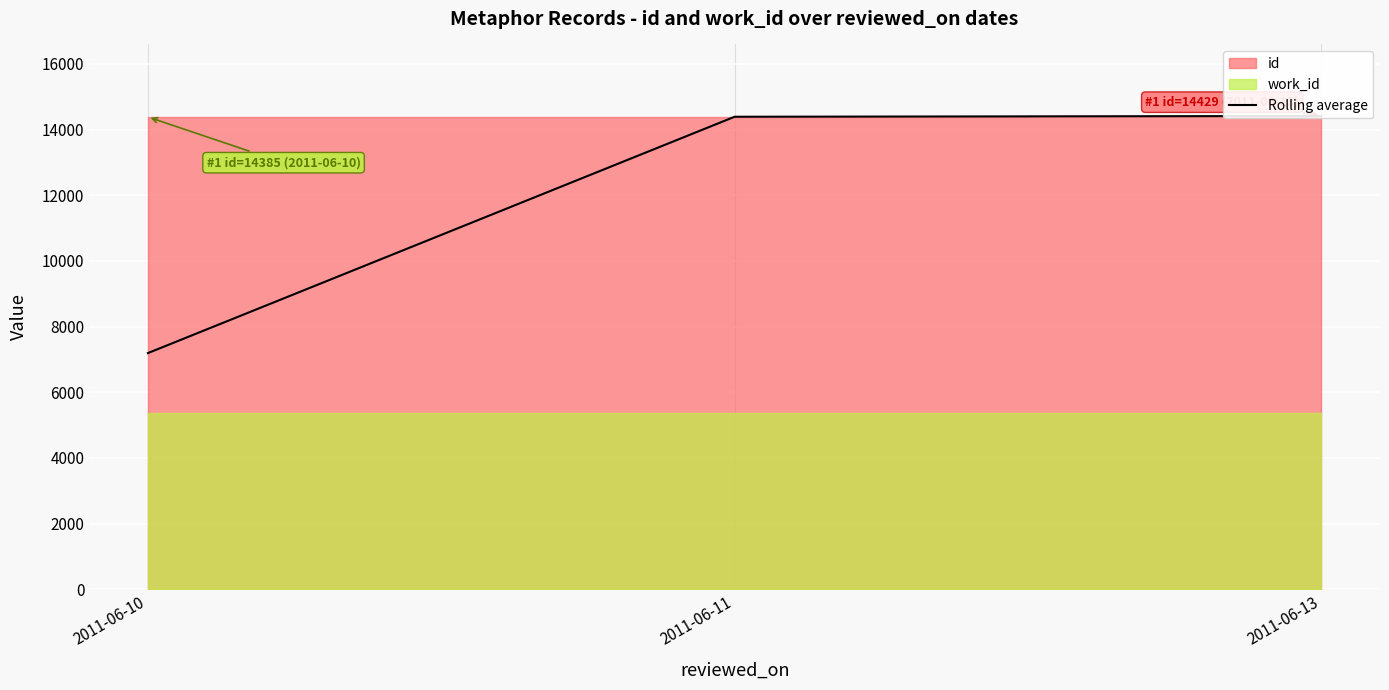

What is the difference between the values at 2011-06-11 and 2011-06-13?

22.2